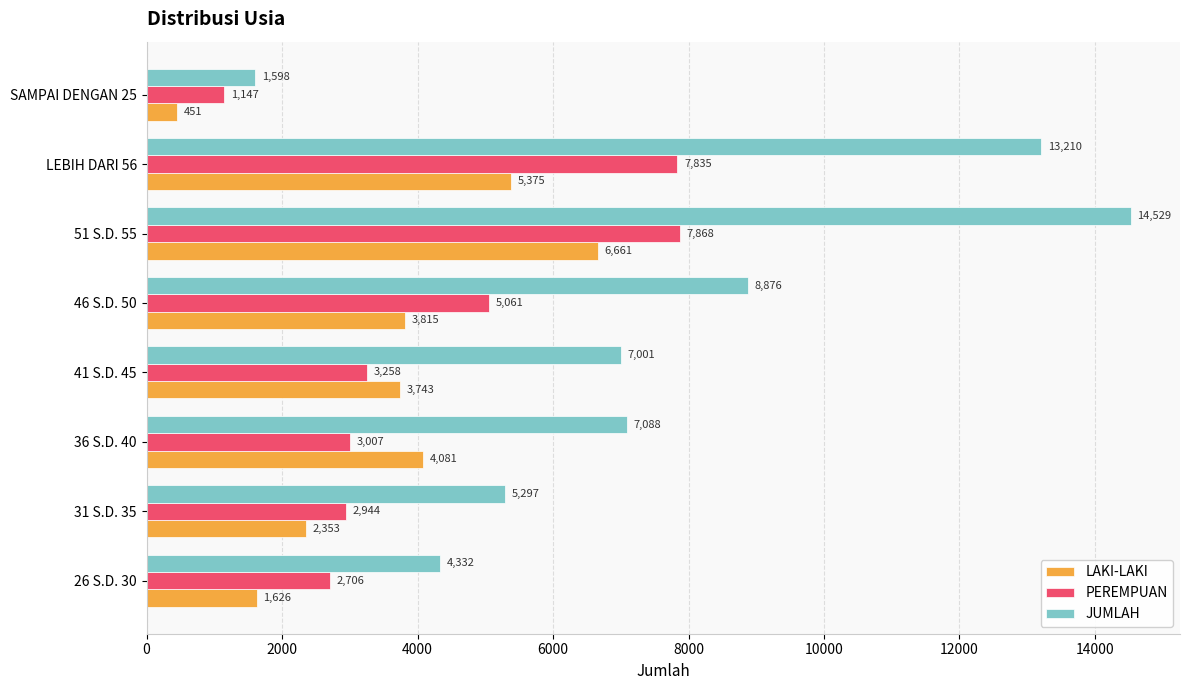

What is the maximum value for PEREMPUAN?

7868